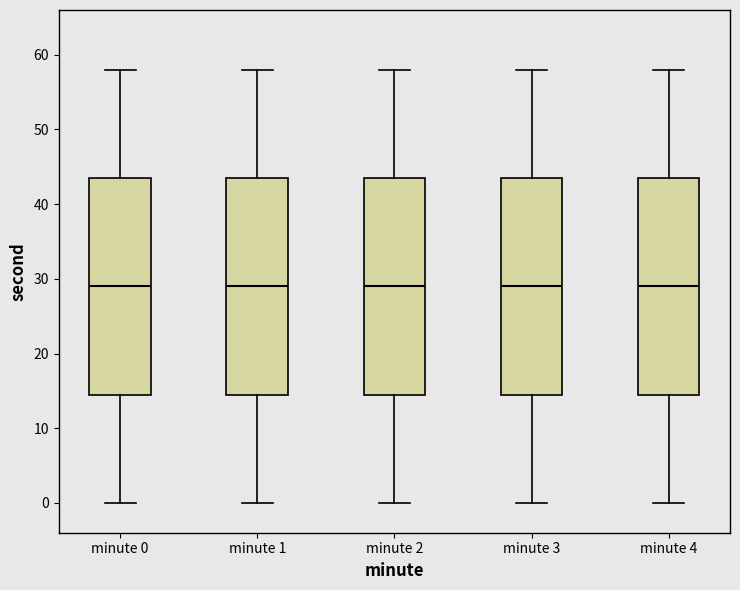

Reading left to right, transcribe this box plot: for each box, give where its median line is, the range the box spans, and where its two whiskers end, as read against the y-axis. The values are not printed on the chart, so give them approximately, as read against the axis.

minute 0: median 29, box 15 to 44, whiskers 0 to 58
minute 1: median 29, box 15 to 44, whiskers 0 to 58
minute 2: median 29, box 15 to 44, whiskers 0 to 58
minute 3: median 29, box 15 to 44, whiskers 0 to 58
minute 4: median 29, box 15 to 44, whiskers 0 to 58